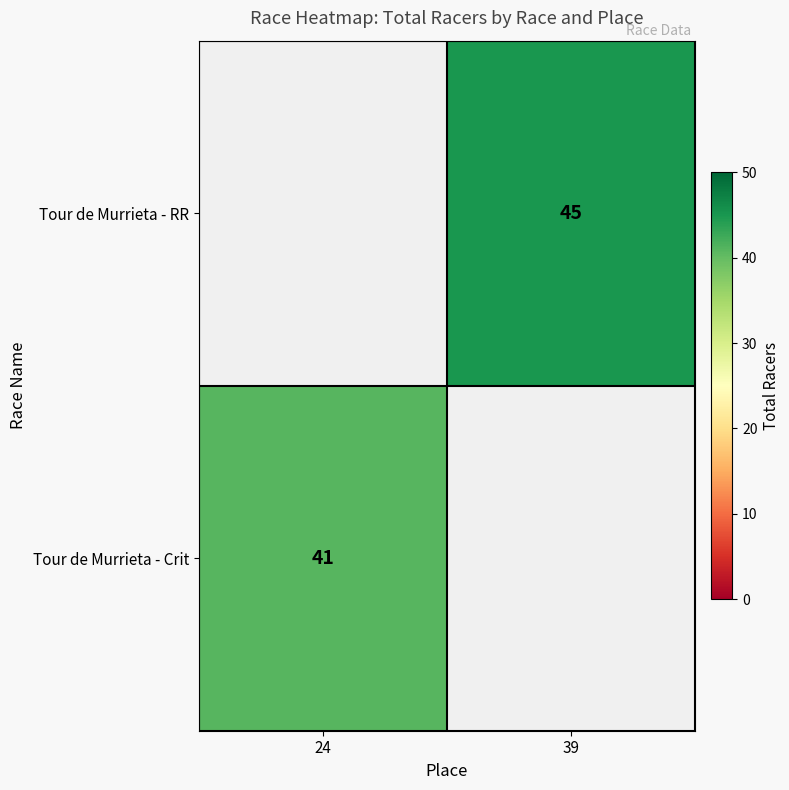

Is the value of Tour de Murrieta - Crit at 24 greater than the value of Tour de Murrieta - RR at 39?

No